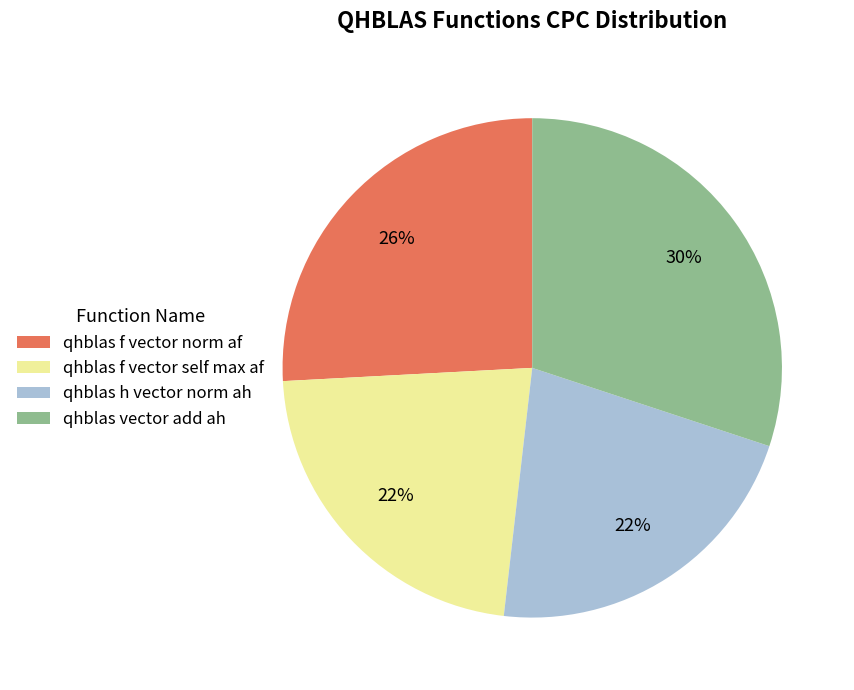

How many slices are in this pie chart?

4